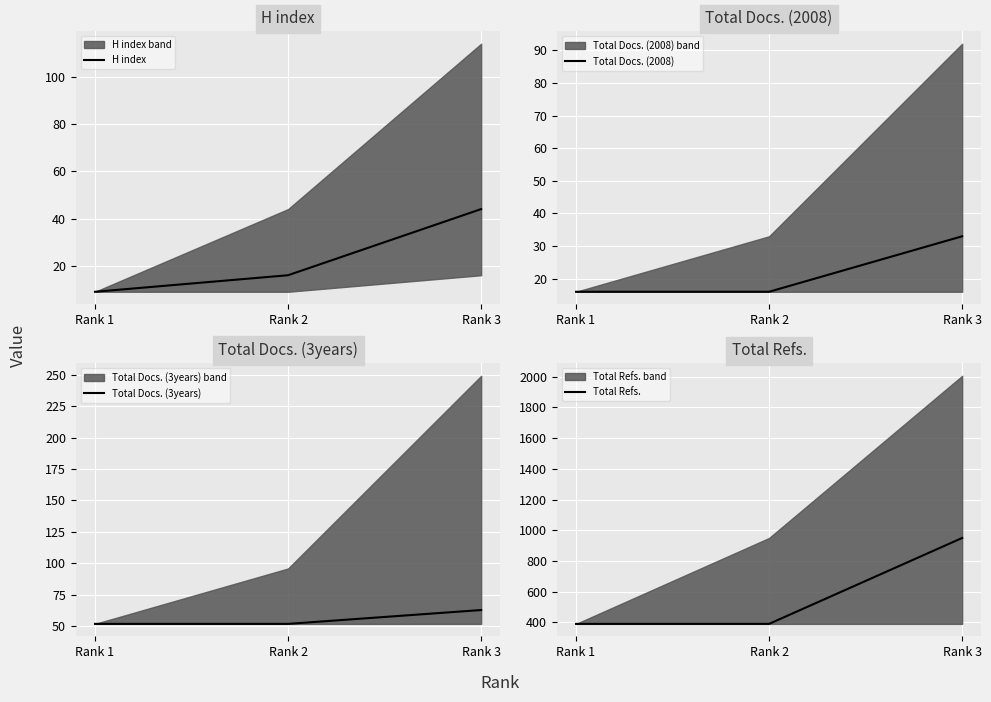

What is the spread (max minus min) of values at Rank 2?

375